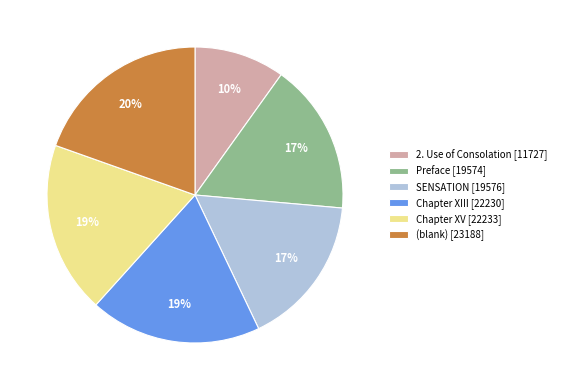

How many slices are in this pie chart?

6